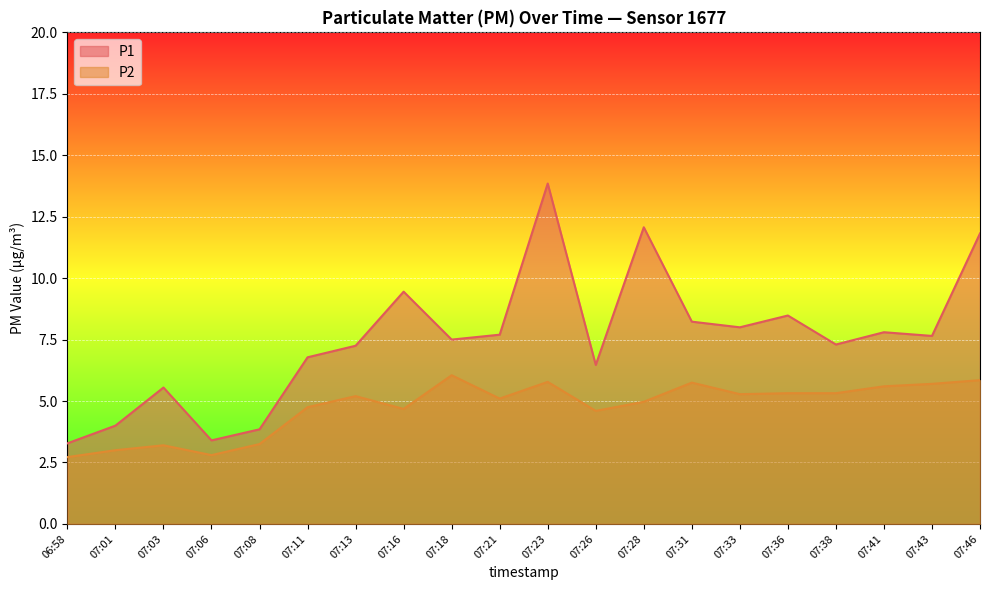

What position from the left is 07:46?

20